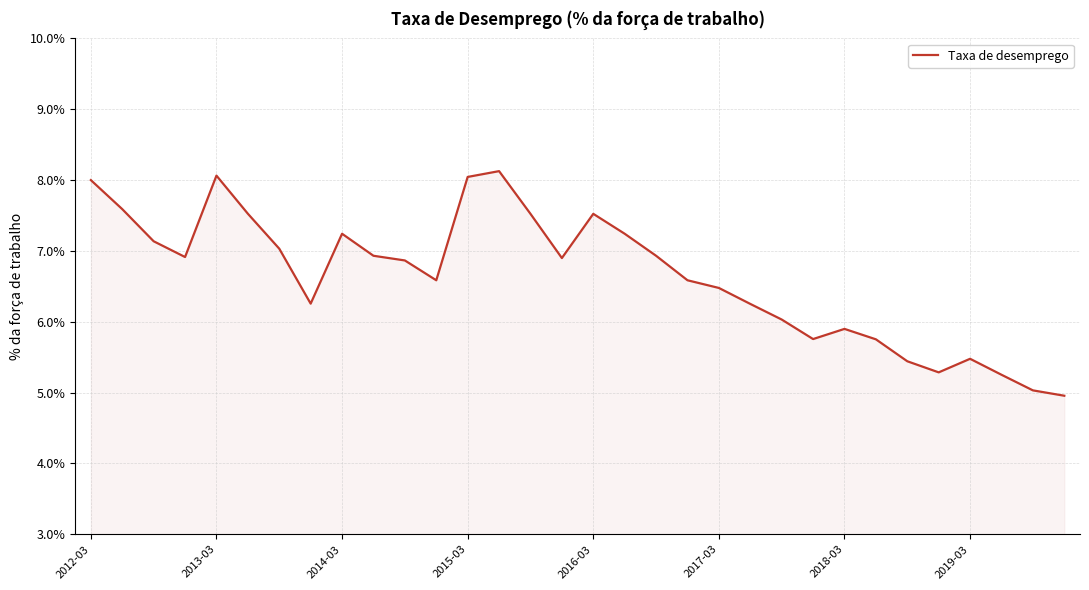

How many interior local valleys (lower than both neighbors) does the data have?

6